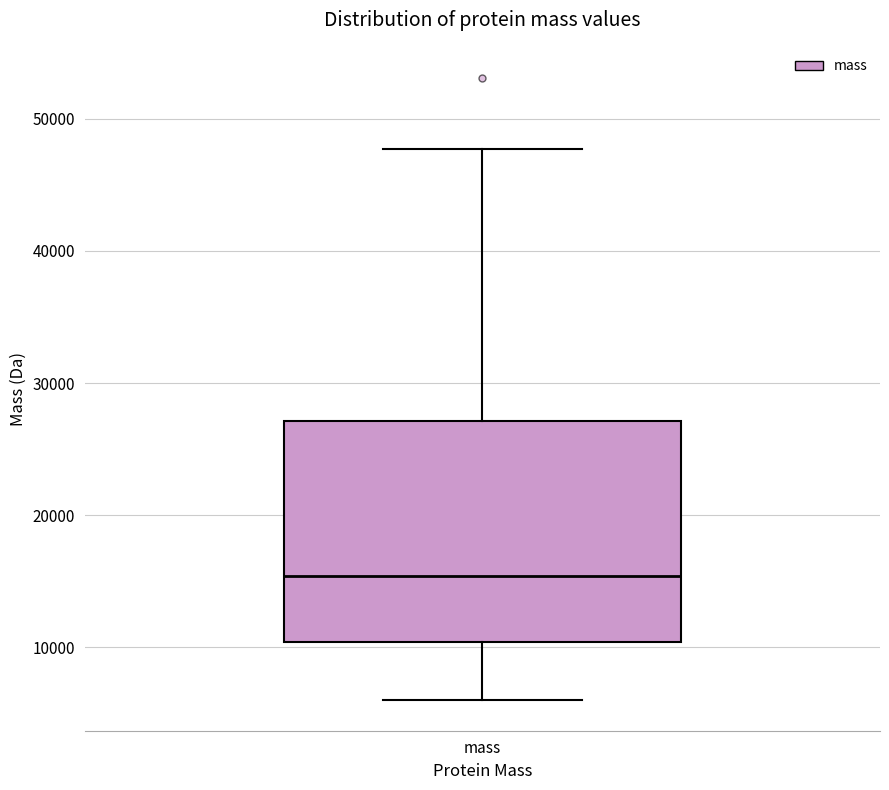

Read this box plot against the y-axis: the position of the median line, the range covered by the box, and the ends of both whiskers. The values are not printed on the chart, so give them approximately, as read against the axis.

median 15000, box 10000 to 27000, whiskers 6000 to 48000